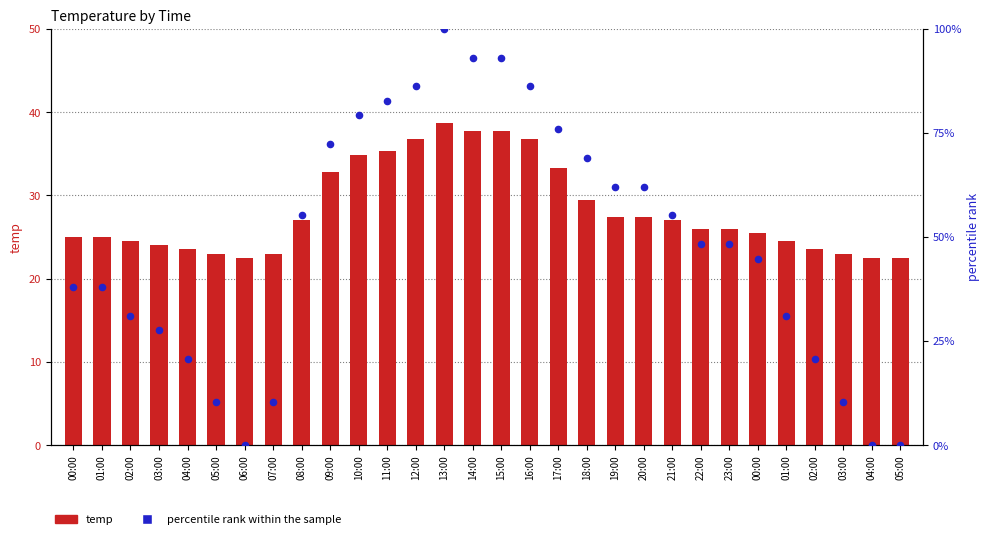

Which series has the largest Y range (max minus min)?

percentile rank within the sample